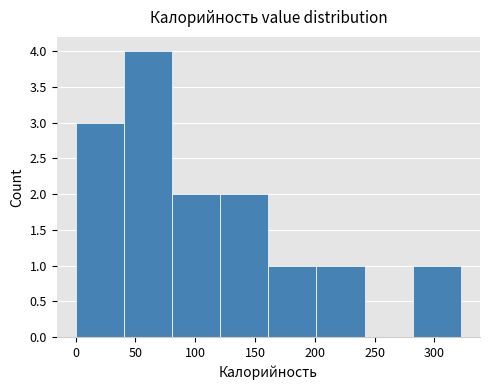

Reading left to right, transcribe this chart: for each bar, give the range it covers on the x-axis and its height. Neither the bar edges nor the heights are printed on the chart, so give them approximately, as read against the axes.

0 to 40: 3
40 to 80: 4
80 to 120: 2
120 to 160: 2
160 to 200: 1
200 to 240: 1
240 to 280: 0
280 to 320: 1